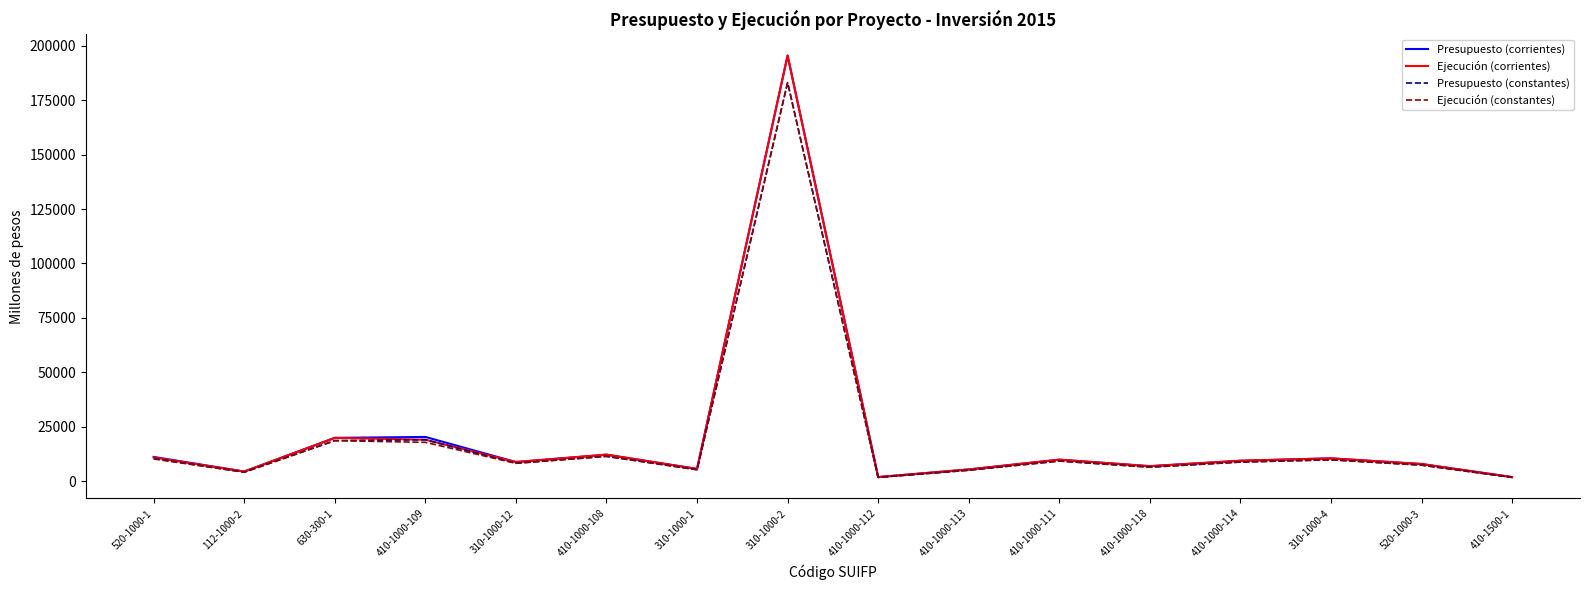

What is the difference between the maximum and minimum values in the Presupuesto (corrientes) series?

193416.9